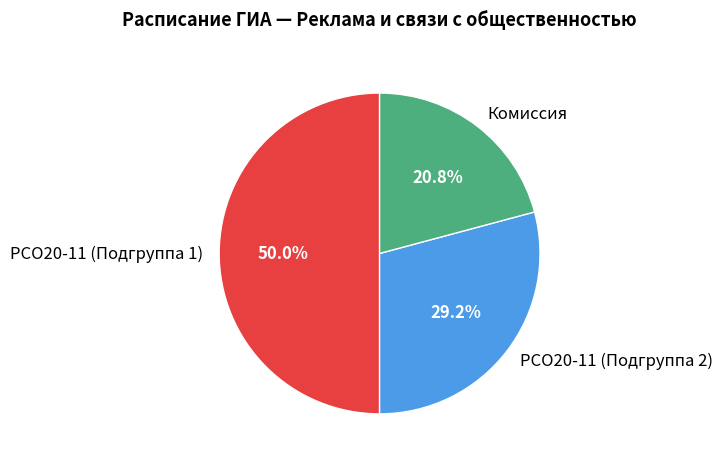

How many slices are in this pie chart?

3